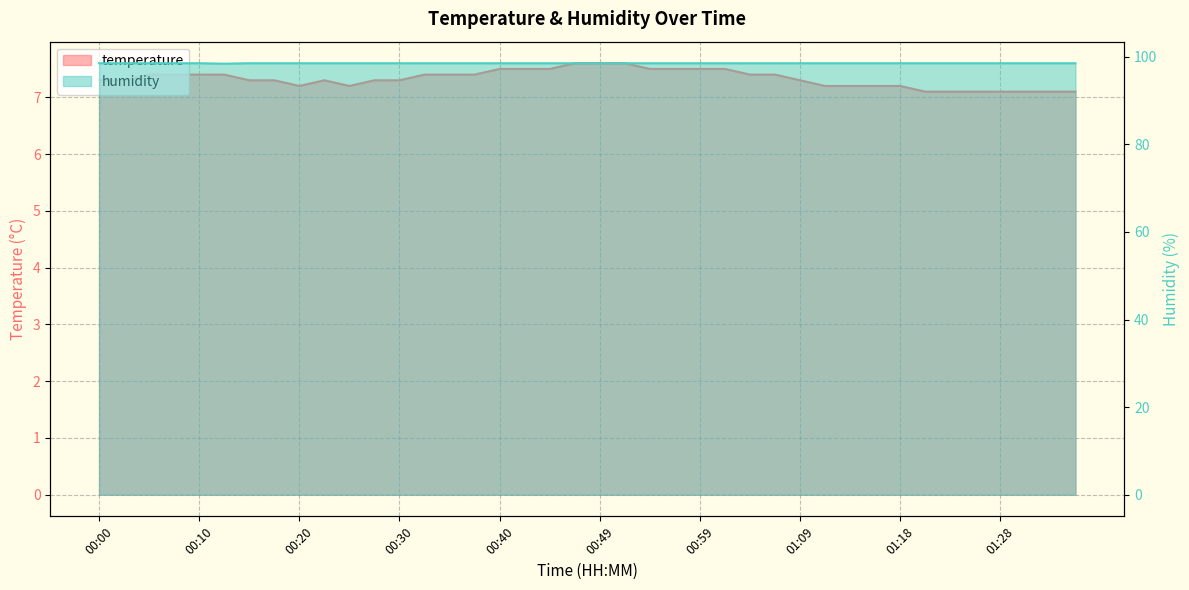

True or false: temperature and humidity cross at least once.

False